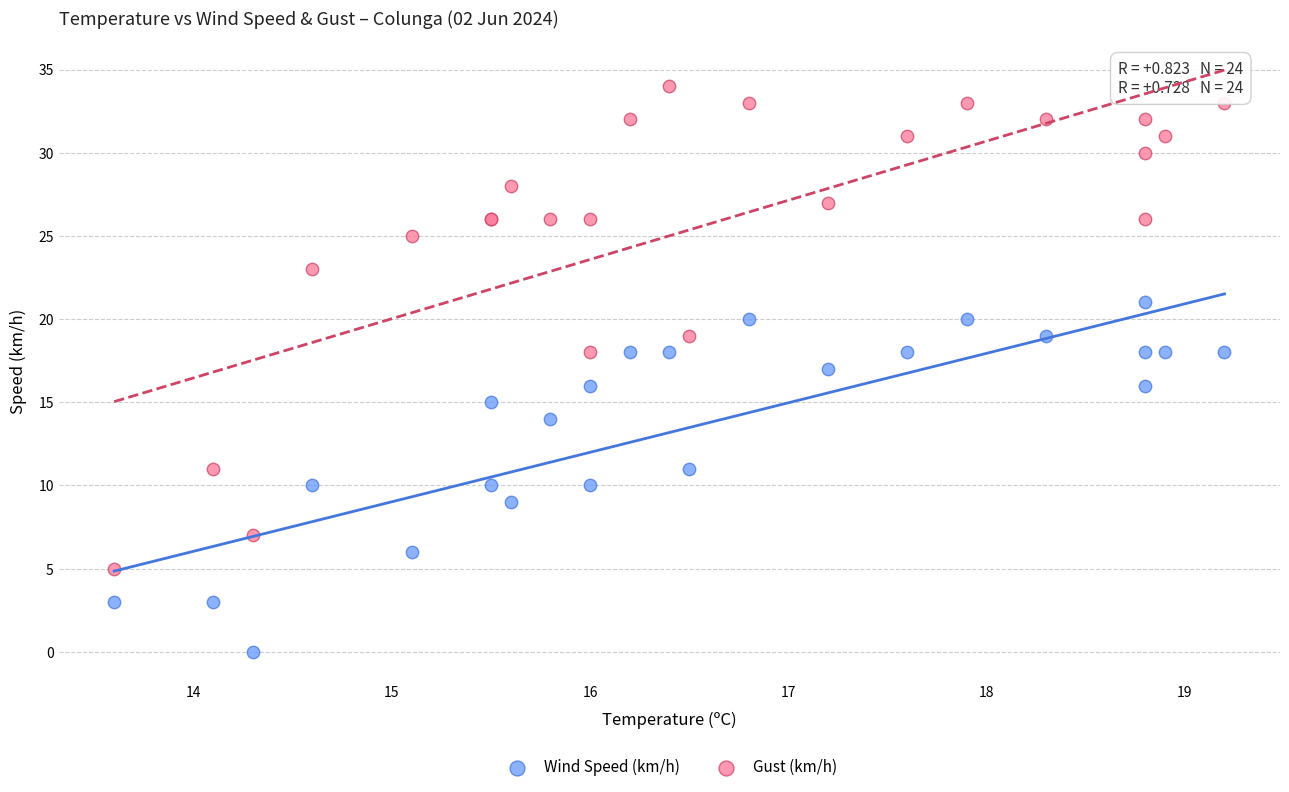

Which series contains the highest Y value?

Gust (km/h)